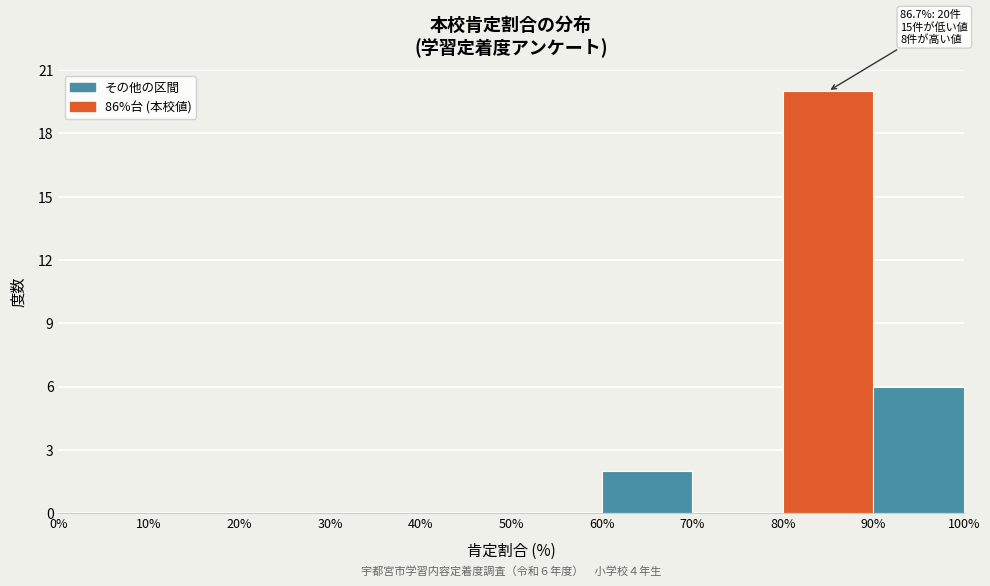

Which range on the x-axis has the tallest bar?

80% to 90%